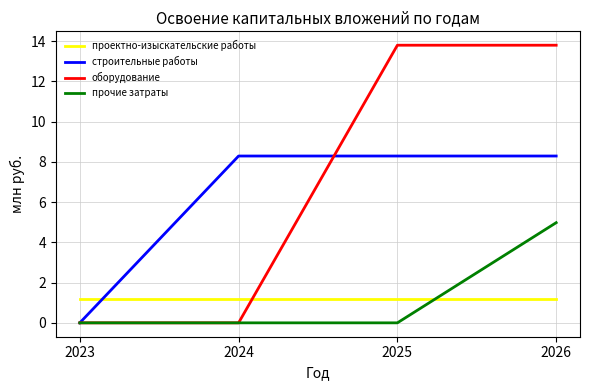

Rank the series by their maximum value, from highest to lowest.

оборудование, строительные работы, прочие затраты, проектно-изыскательские работы